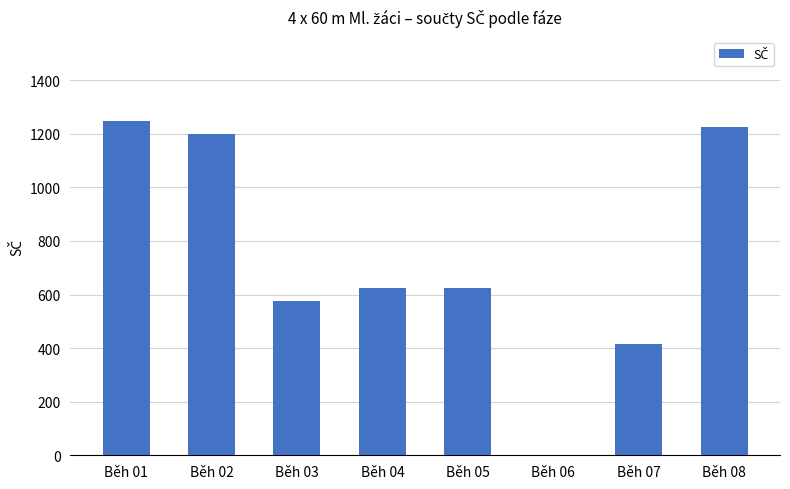

The value at Běh 03 is 304. True or false?

False